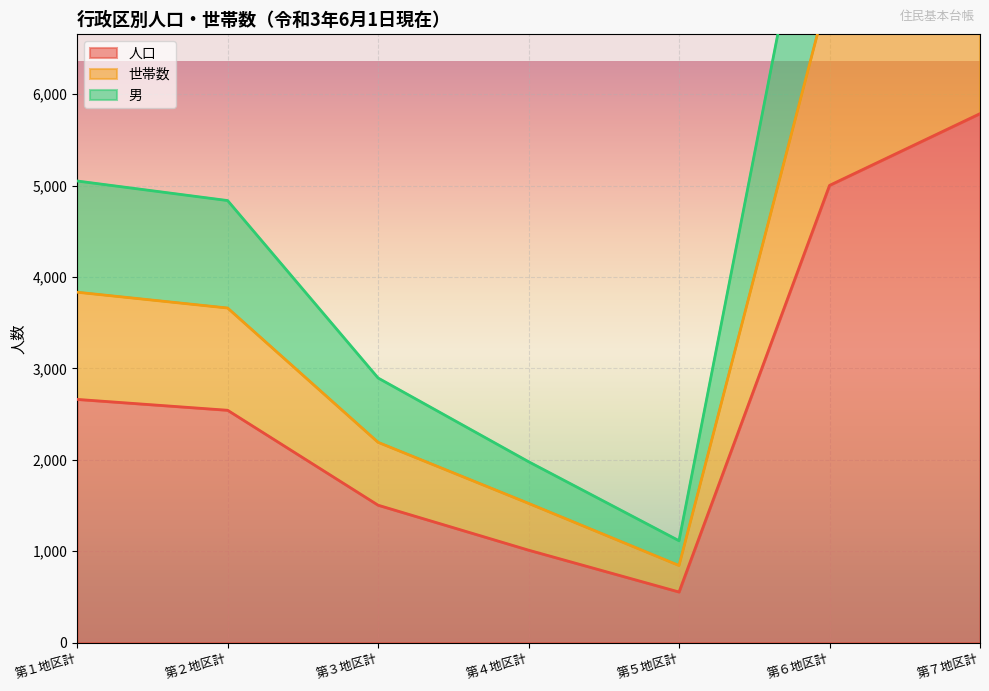

The value of 人口 at 第１地区計 is 992. True or false?

False